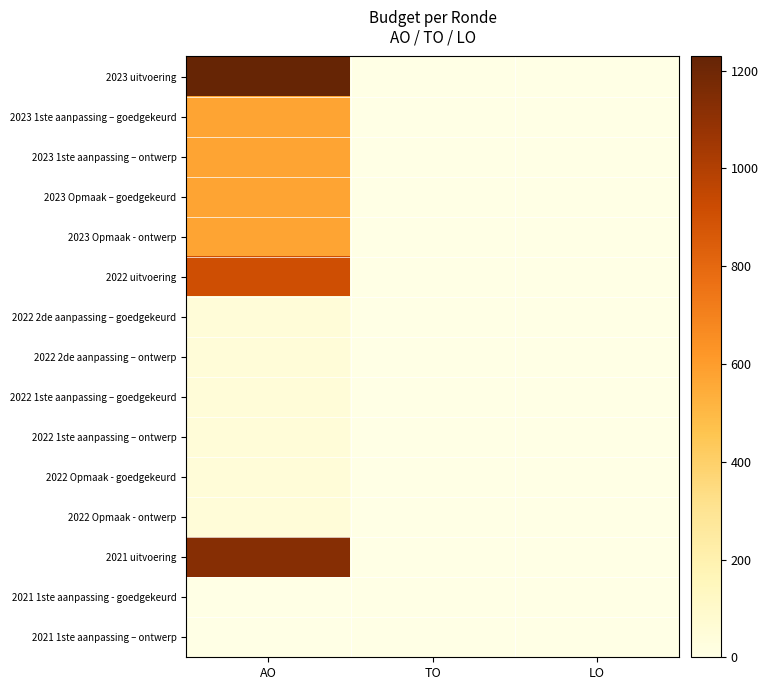

At how many categories does at least one series exceed 1036?

1